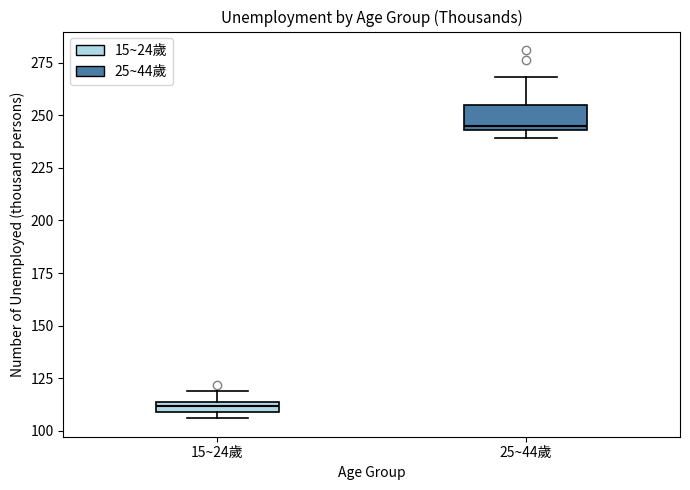

Which box is the tallest, from its lower edge to its upper edge?

25~44歲